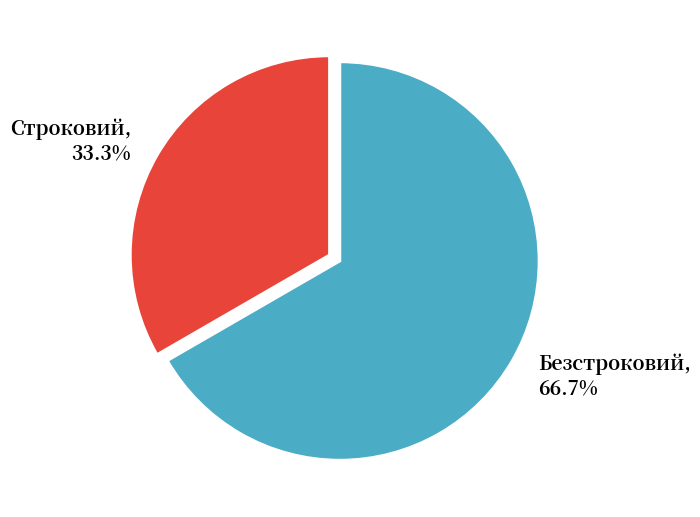

To the nearest percent, what percentage of the pie is Безстроковий?

67%